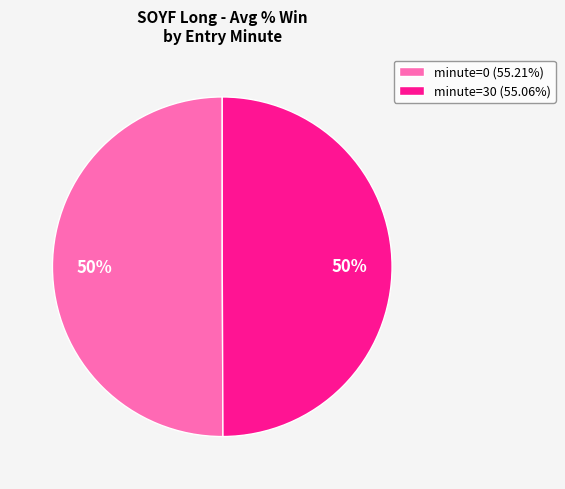

Is it true that minute=0 is 50% of the pie?

True